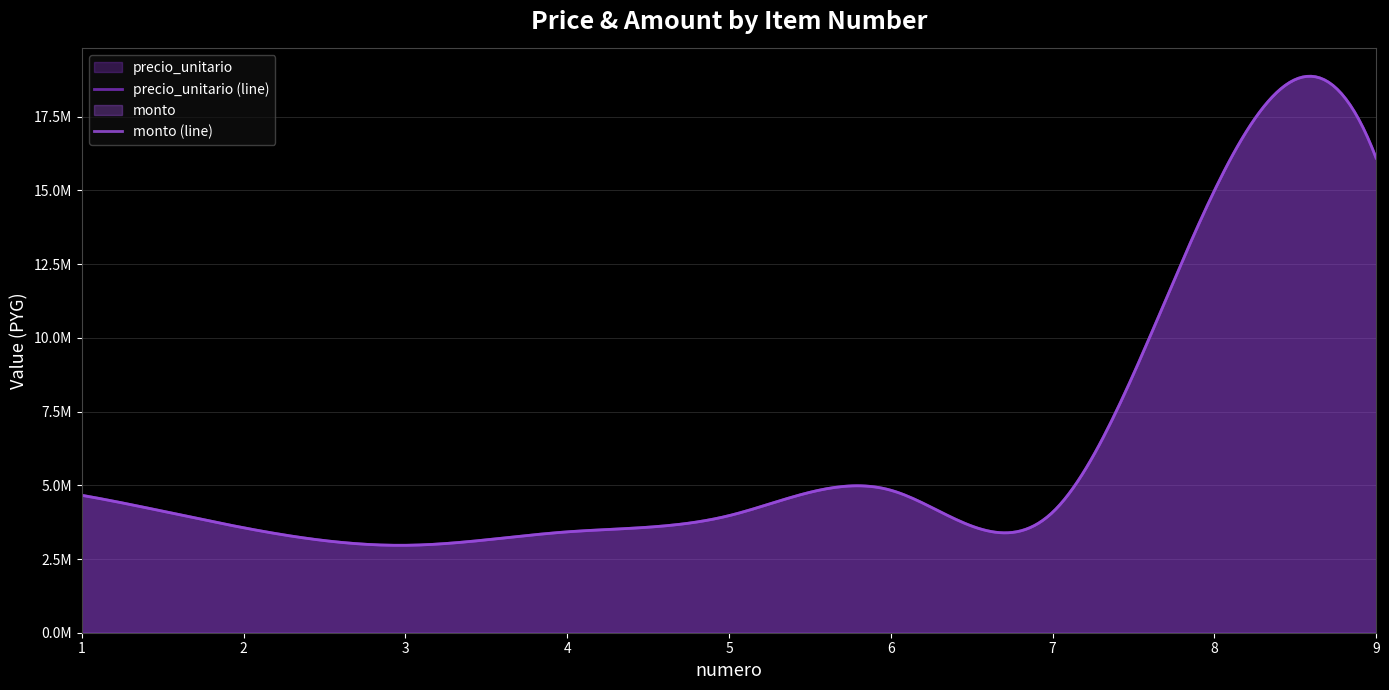

True or false: precio_unitario and monto intersect in this chart.

False